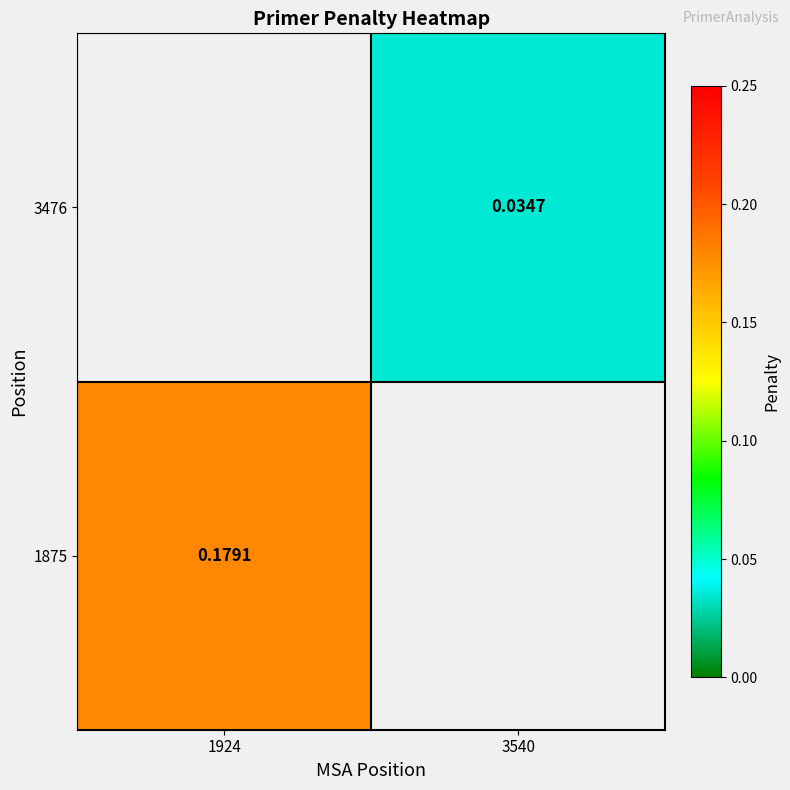

Is the value of 1875 at 1924 greater than the value of 3476 at 3540?

Yes